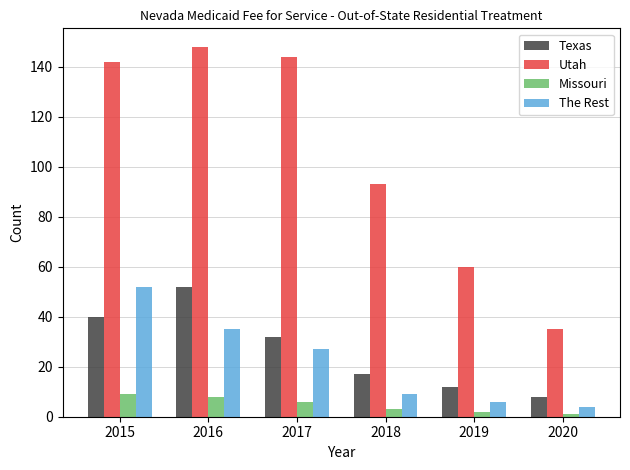

Which series has the largest total across all categories?

Utah